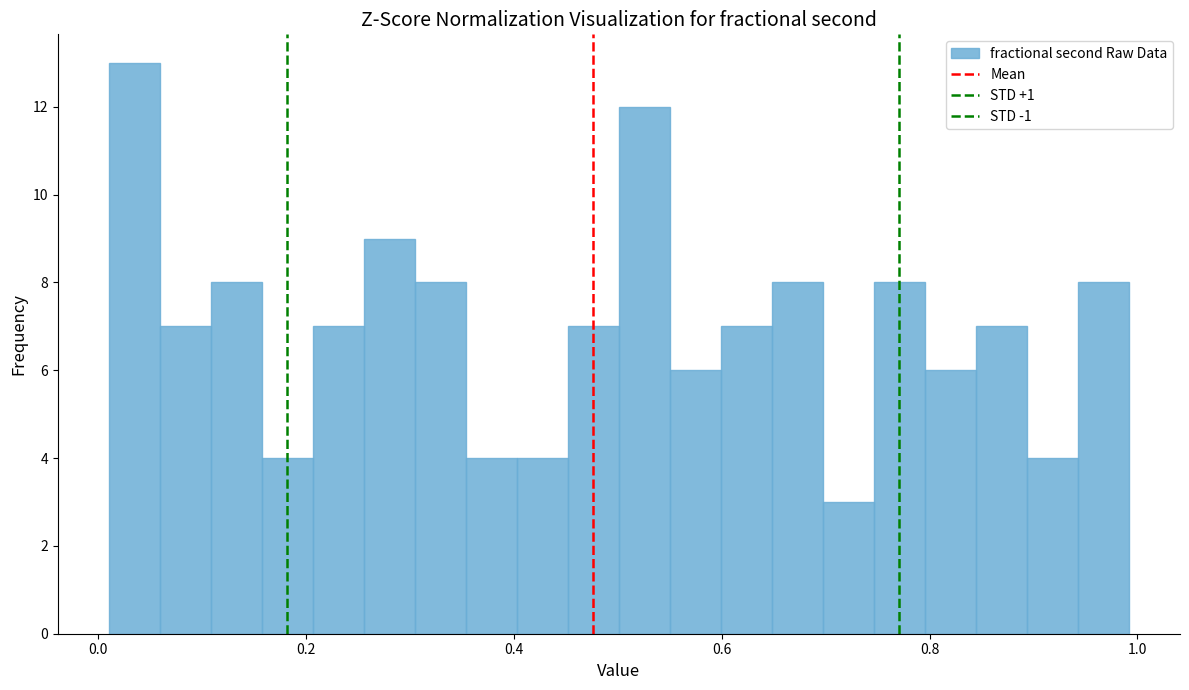

Around what value on the x-axis is the tallest bar? Give the approximate position of its centre, as read against the axis.

0.04